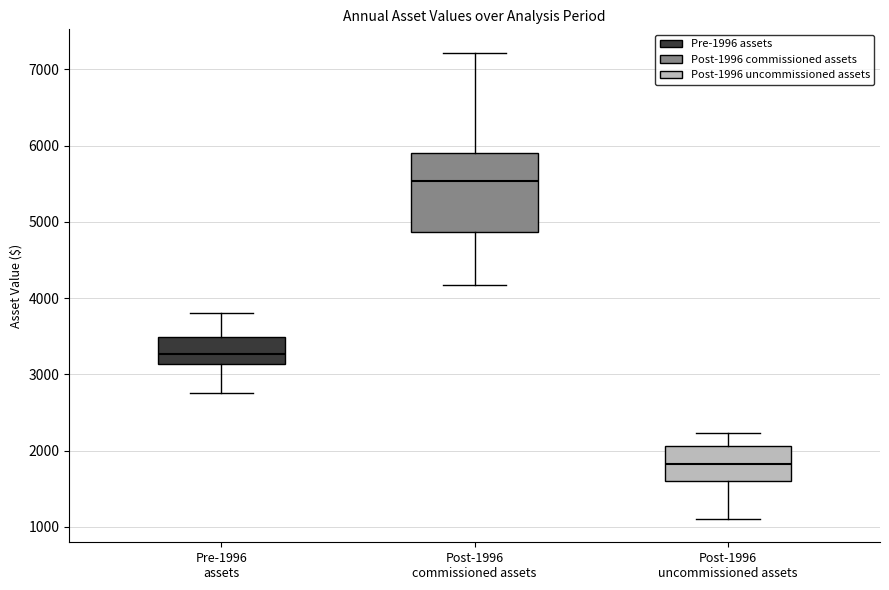

Reading left to right, read every box against the y-axis: the position of its median line, the range the box covers, and the ends of its whiskers. The values are not printed on the chart, so give them approximately, as read against the axis.

Pre-1996 assets: median 3300, box 3100 to 3500, whiskers 2800 to 3800
Post-1996 commissioned assets: median 5500, box 4900 to 5900, whiskers 4200 to 7200
Post-1996 uncommissioned assets: median 1800, box 1600 to 2100, whiskers 1100 to 2200